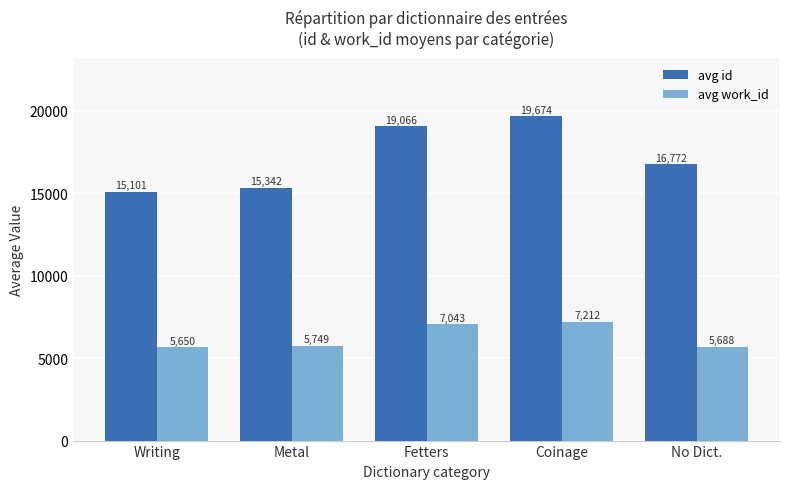

Does the chart contain stacked bars?

No